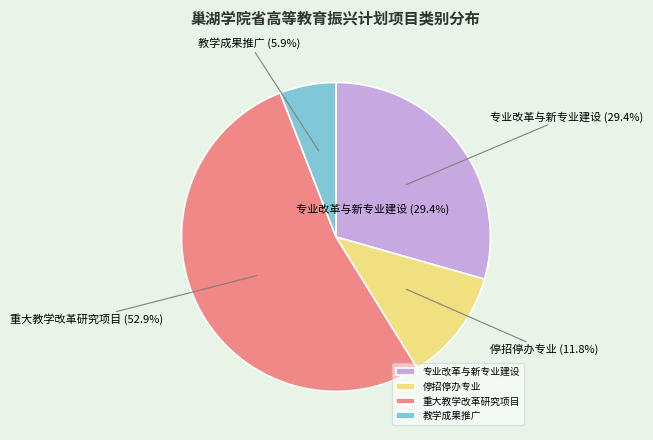

What is the change in value from 专业改革与新专业建设 to 教学成果推广?

-4